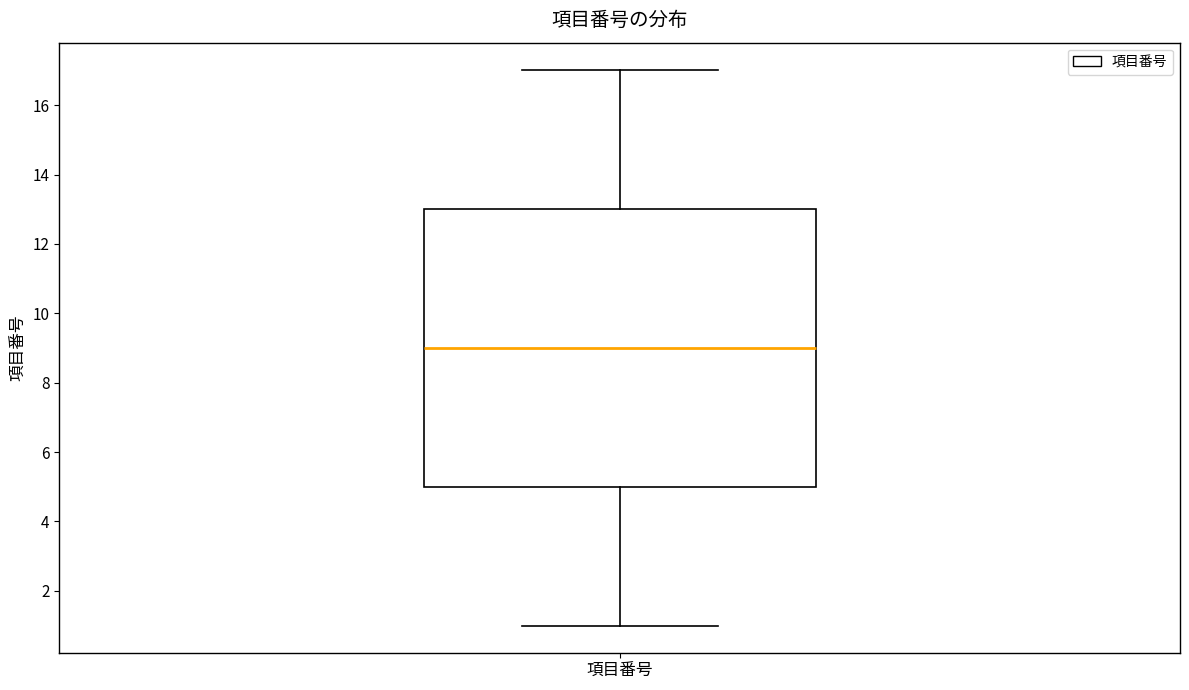

Transcribe this box plot: give where the median line is, the range the box spans, and where the two whiskers end, as read against the y-axis. The values are not printed on the chart, so give them approximately, as read against the axis.

median 9, box 5 to 13, whiskers 1 to 17